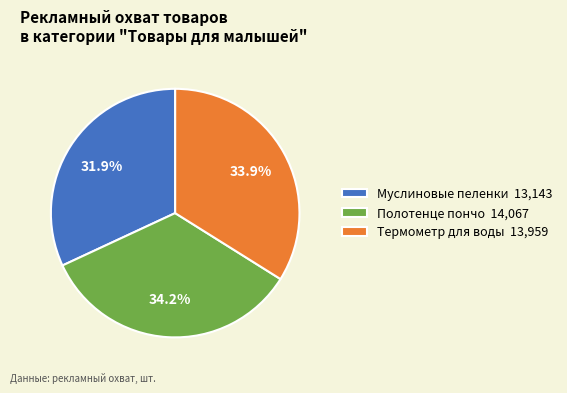

True or false: Термометр для воды accounts for 22% of the total.

False